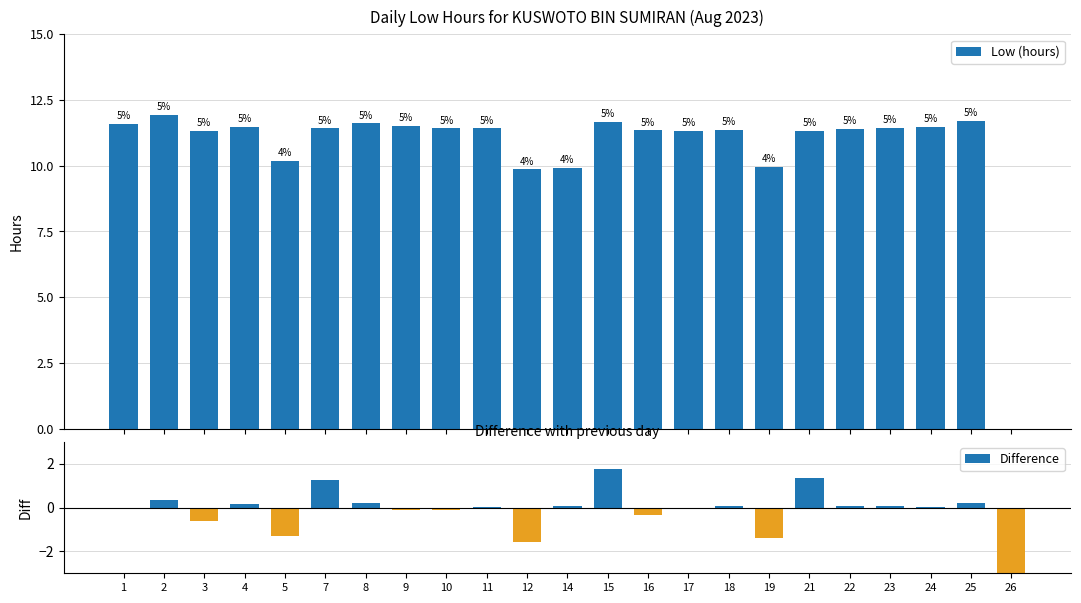

Which category has the lowest value in the Low (hours) series?

26